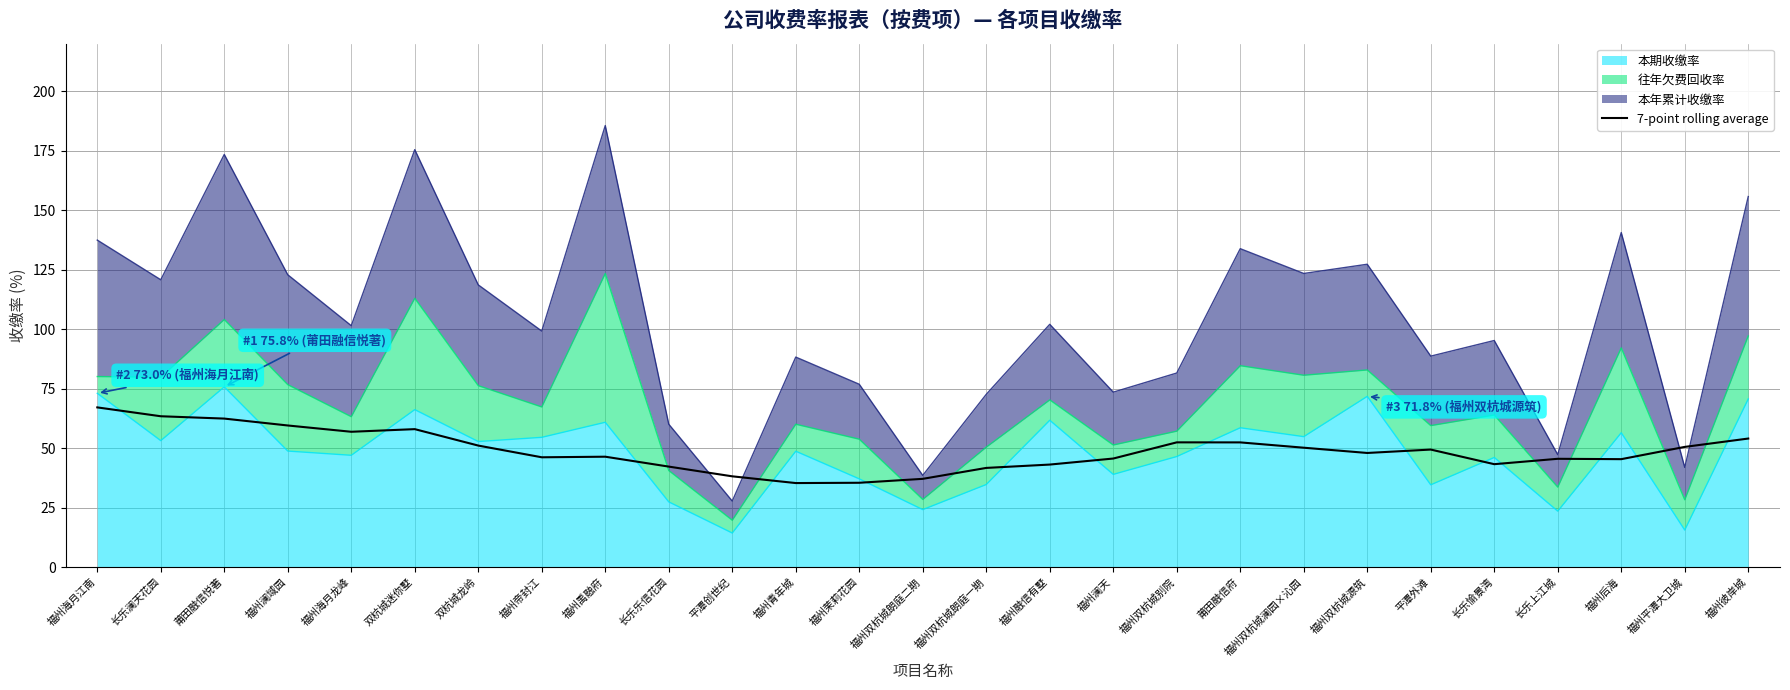

Reading right to left, transcribe all the data shown in this chart.

福州彼岸城=54.0	福州平潭大卫城=50.5	福州后海=45.4	长乐上江城=45.5	长乐愉景湾=43.3	平潭外滩=49.4	福州双杭城源筑=48.0	福州双杭城澜园×沁园=50.2	莆田融信府=52.4	福州双杭城别院=52.4	福州澜天=45.6	福州融信有墅=43.1	福州双杭城朗庭一期=41.7	福州双杭城朗庭二期=37.1	福州茉莉花园=35.4	福州青年城=35.3	平潭创世纪=38.2	长乐乐信花园=42.2	福州禹融府=46.4	福州帝封江=46.2	双杭城龙岭=51.1	双杭城迷你墅=58.0	福州海月龙峰=56.9	福州澜域园=59.5	莆田融信悦著=62.4	长乐澜天花园=63.4	福州海月江南=67.1